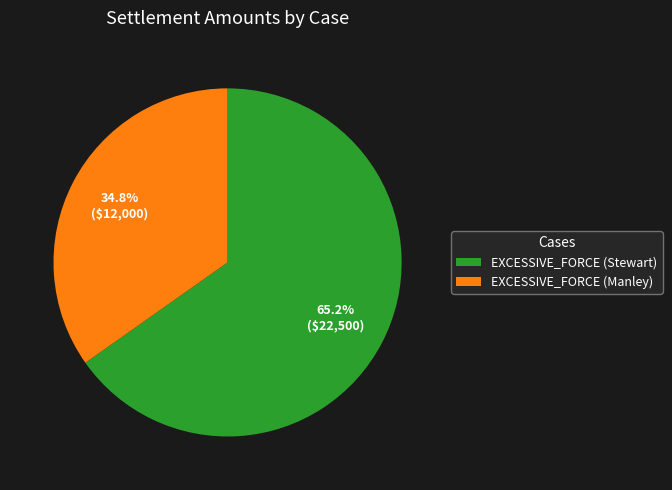

To the nearest percent, what is the combined percentage of EXCESSIVE_FORCE (Manley) and EXCESSIVE_FORCE (Stewart)?

100%